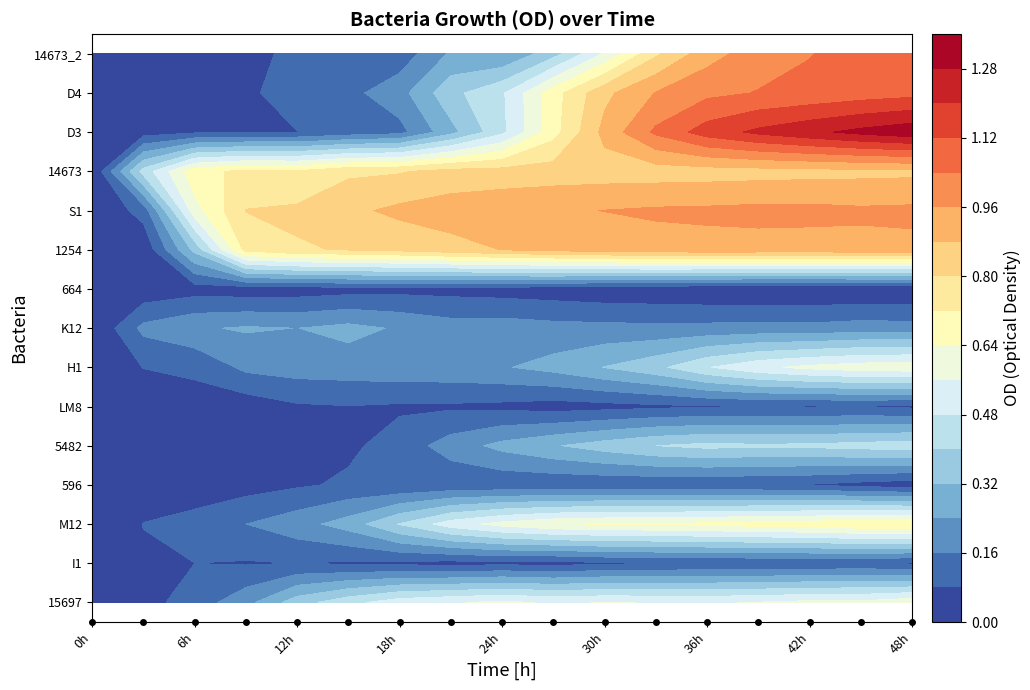

What is the total value across all series at 4?

3.9